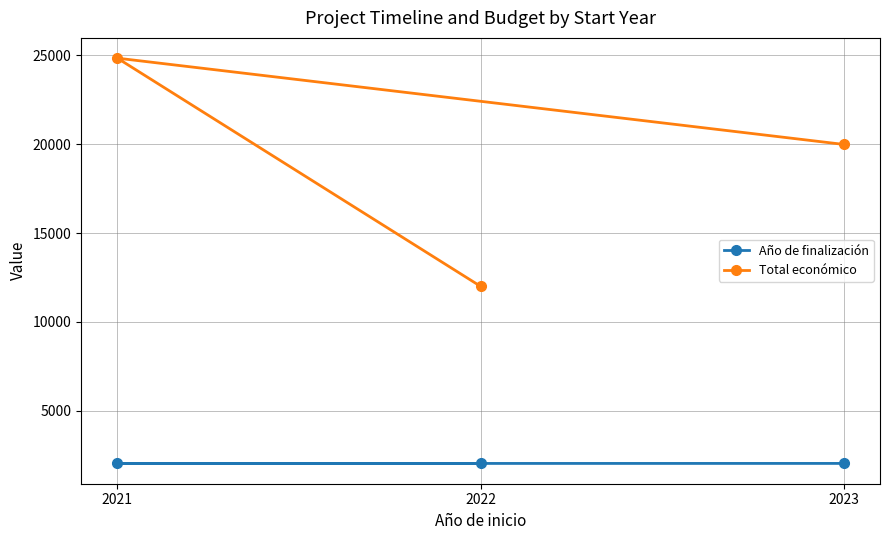

True or false: Año de finalización has a value of 521 at 2023.

False